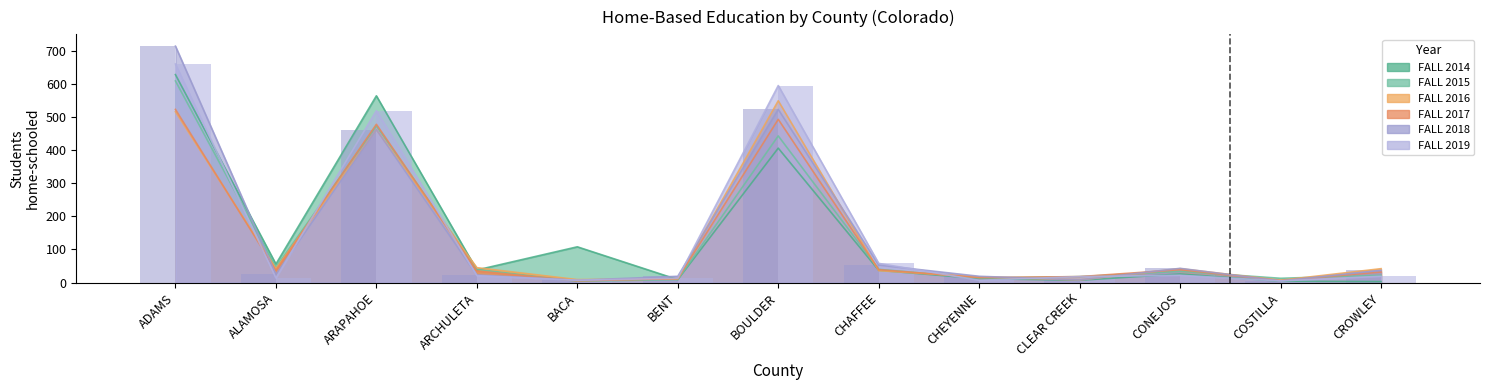

What position from the right is ARAPAHOE?

11